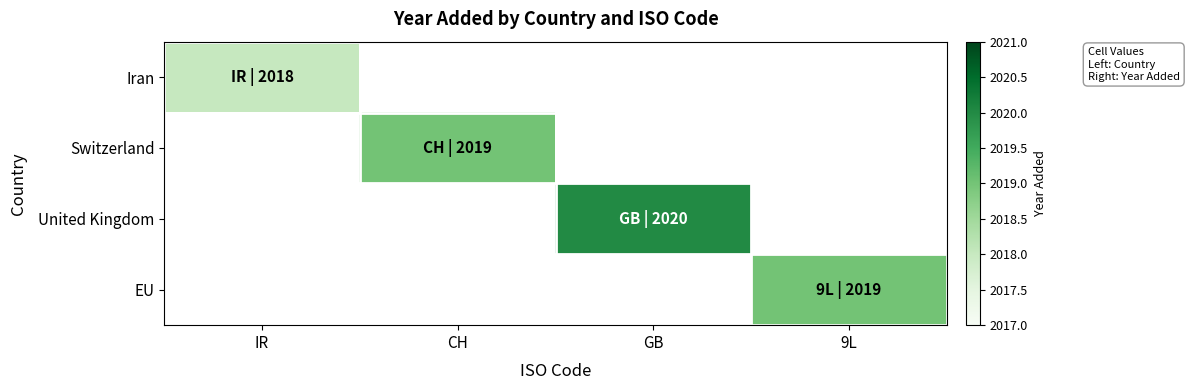

Between 9L and CH, which is larger?

CH